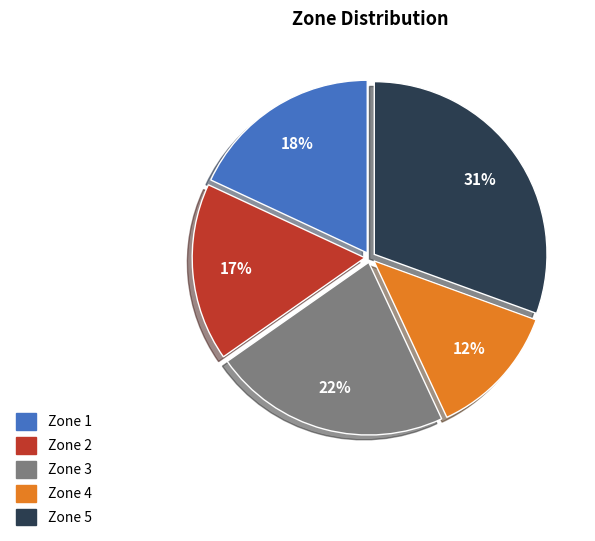

To the nearest percent, what is the combined percentage of Zone 4 and Zone 5?

43%